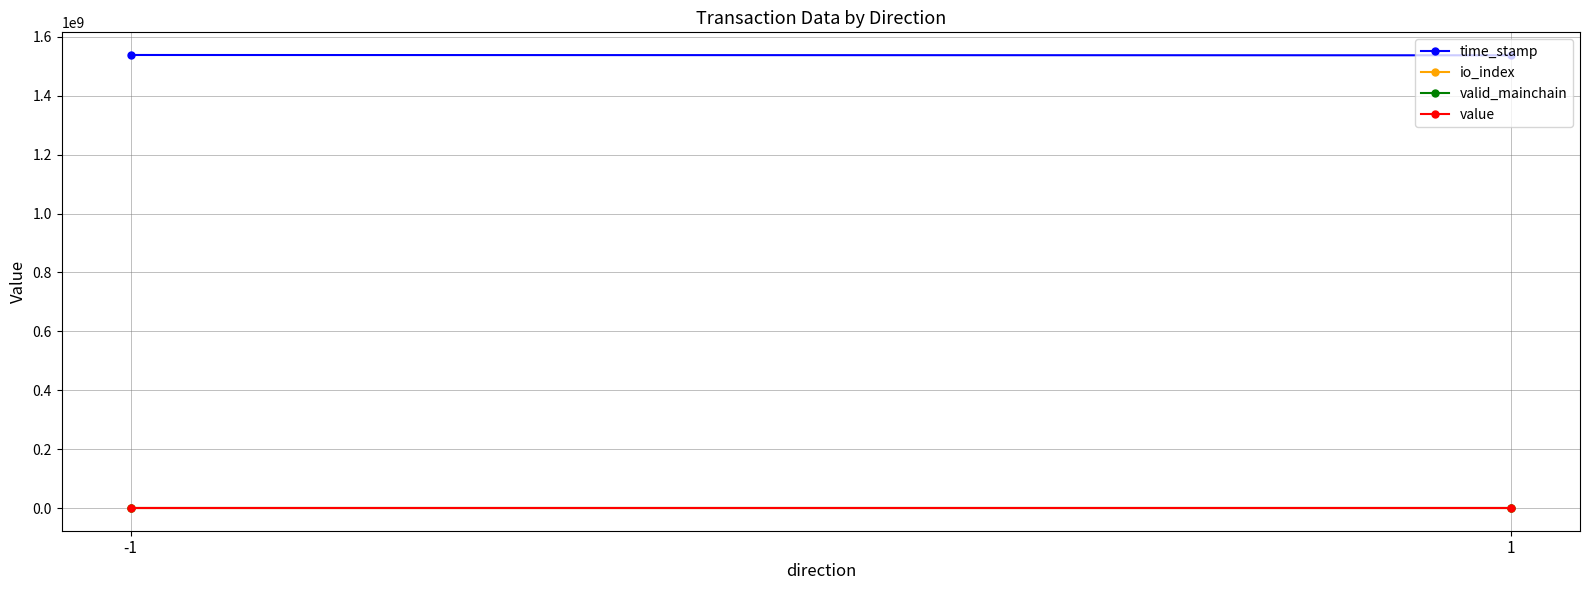

Rank the categories by time_stamp value from lowest to highest.

1, -1